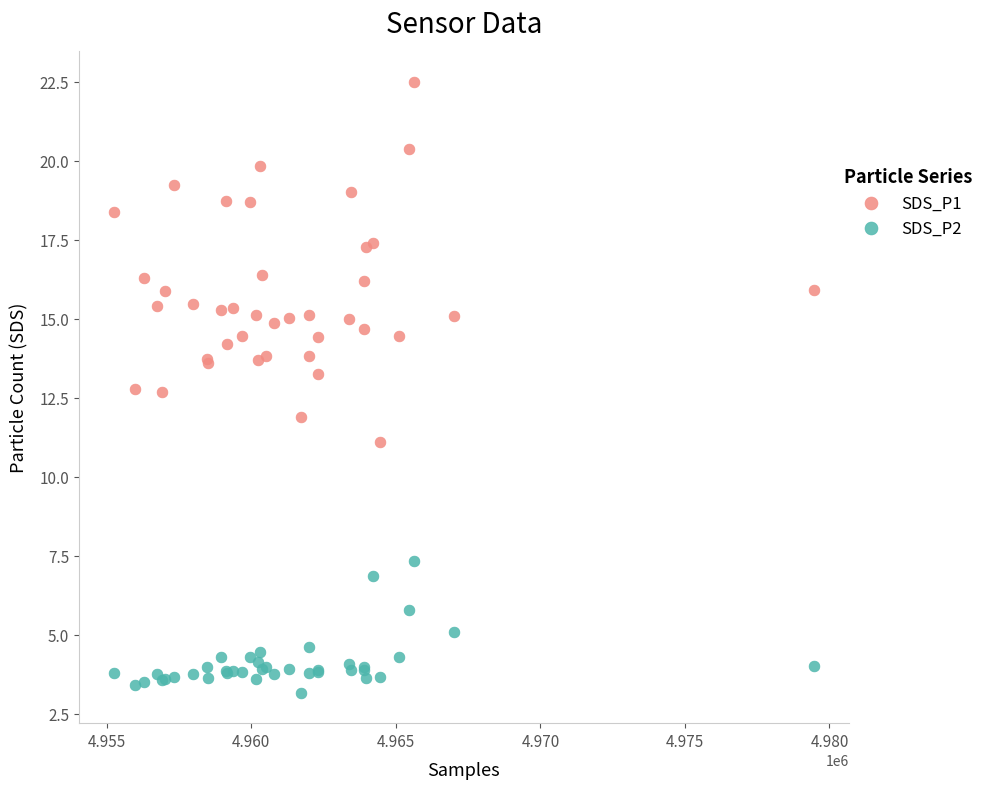

Which series contains the highest Y value?

SDS_P1